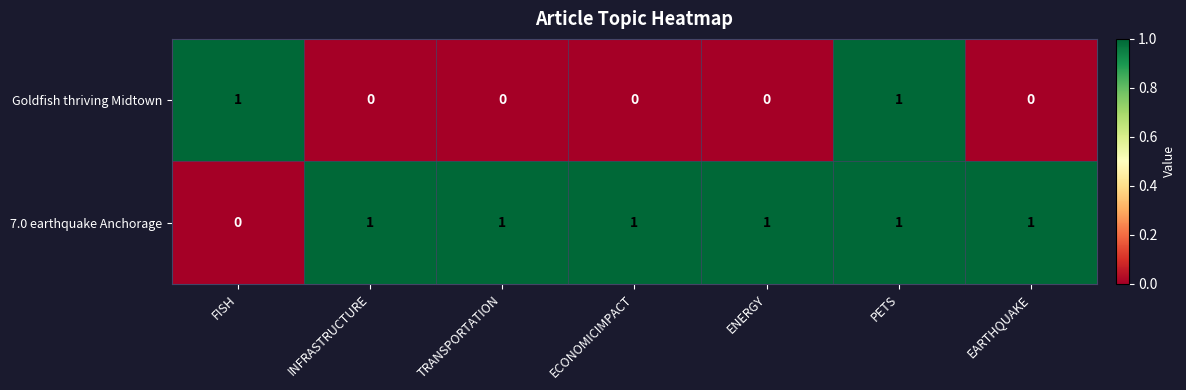

Rank the series by their average value, from highest to lowest.

7.0 earthquake Anchorage, Goldfish thriving Midtown